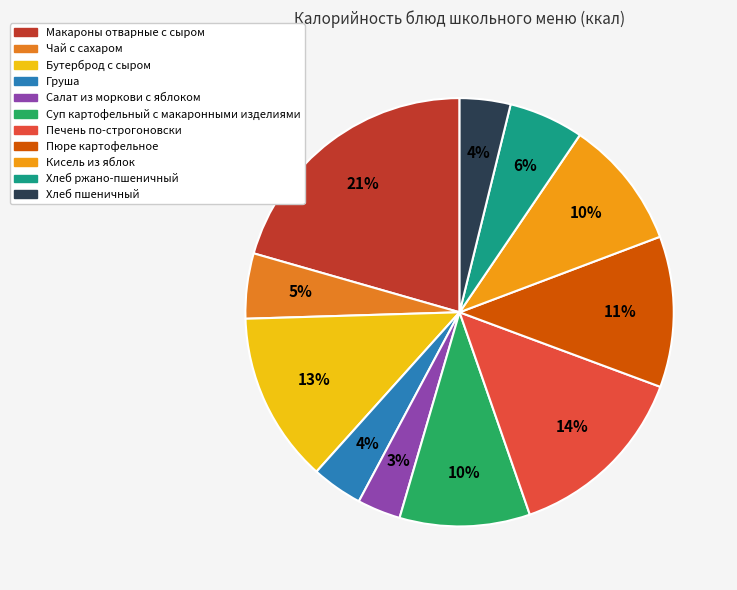

To the nearest percent, what percentage of the pie is Бутерброд с сыром?

13%